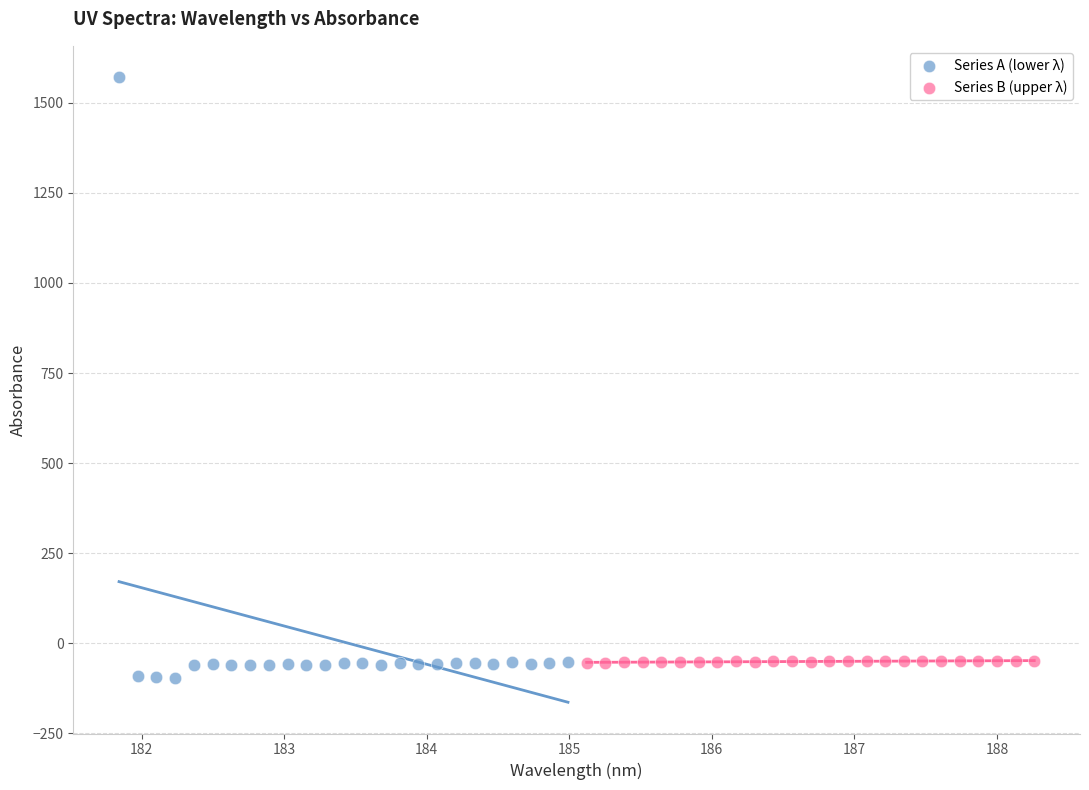

Which series reaches the maximum Y coordinate?

Series A (lower λ)